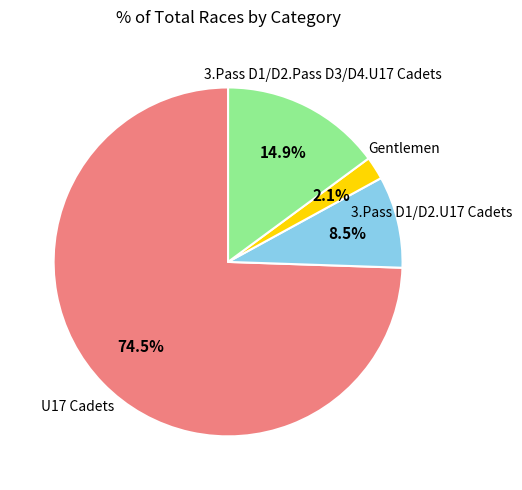

How many segments does this pie chart have?

4